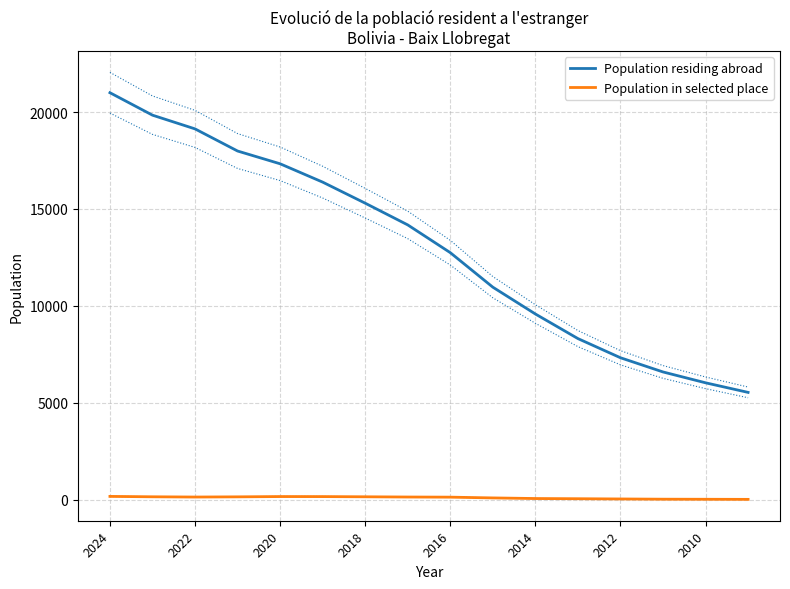

Which category has the highest value in the Population residing abroad series?

2024